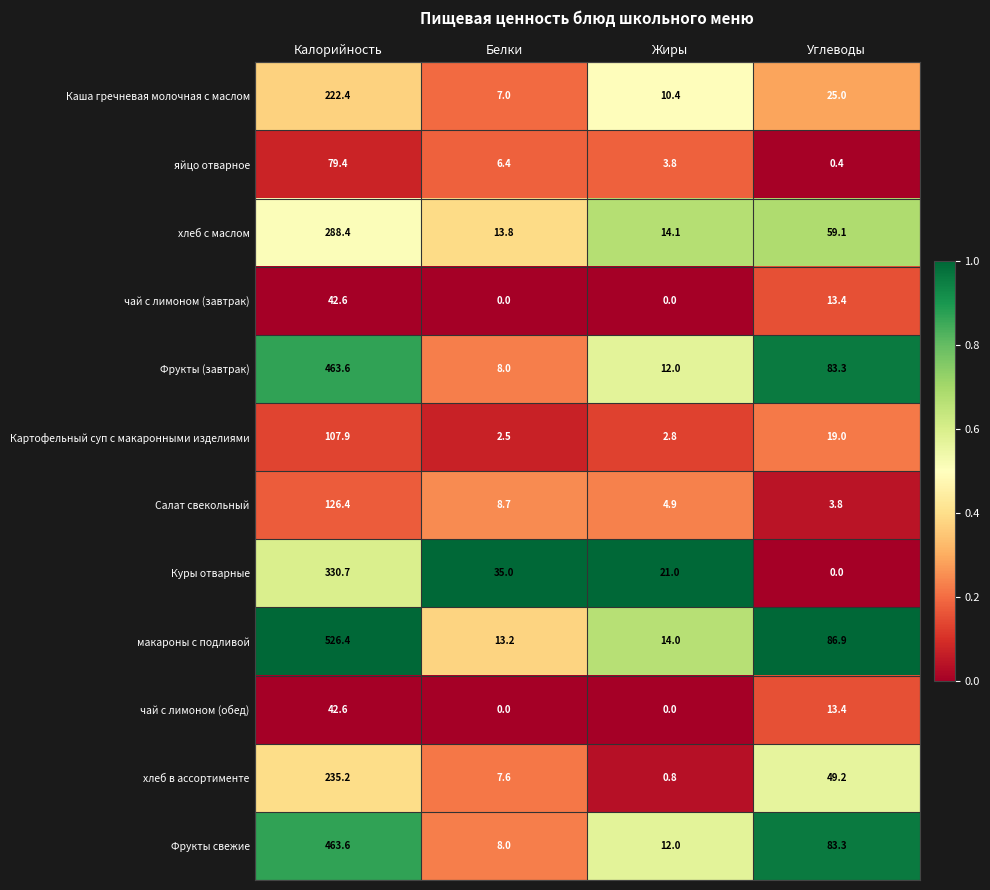

At which label does чай с лимоном (завтрак) first exceed 13?

Калорийность